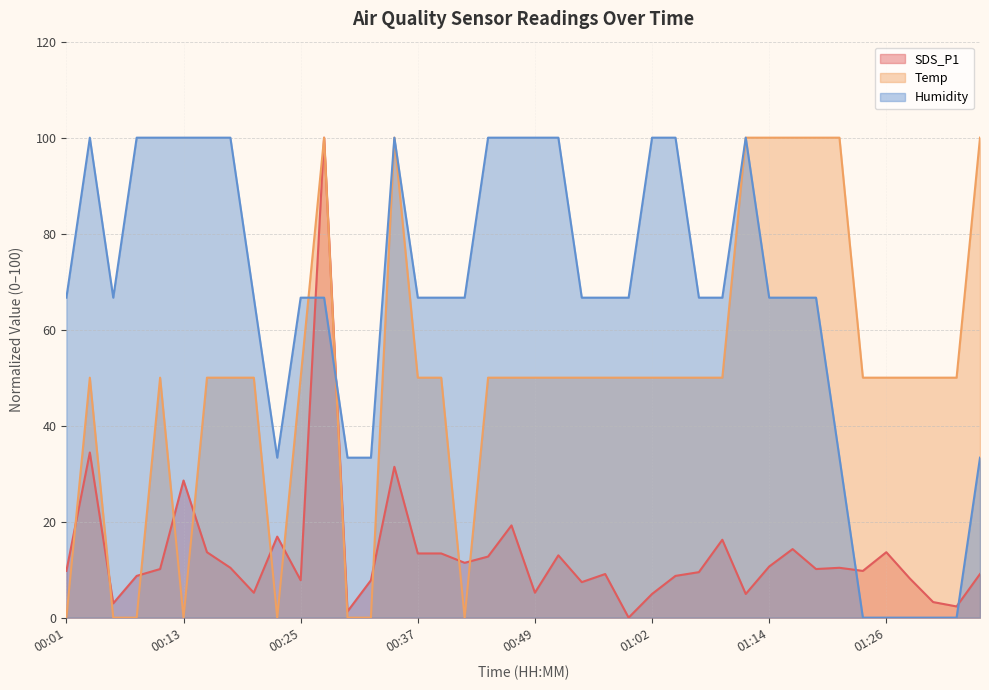

Between 01:36 and 00:40, which is larger?

00:40